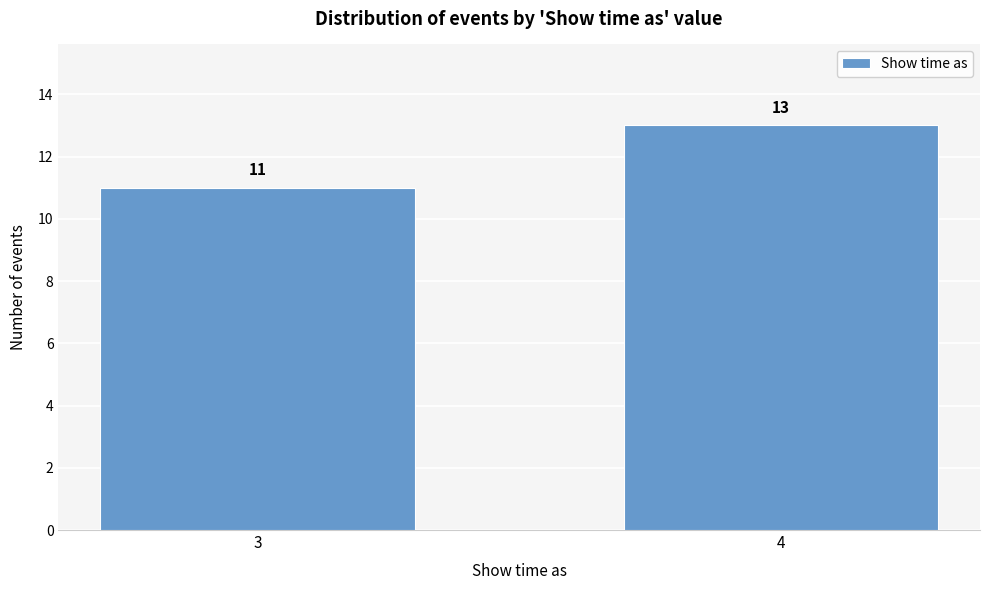

Reading left to right, extract all data points from this chart.

11	13